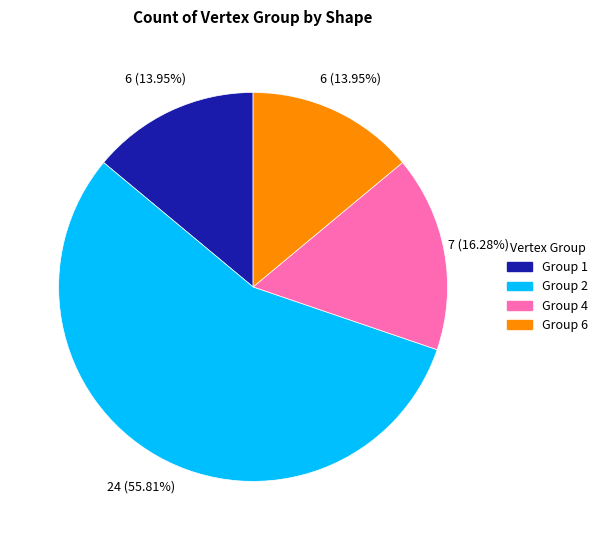

Does any single category account for the majority?

Yes